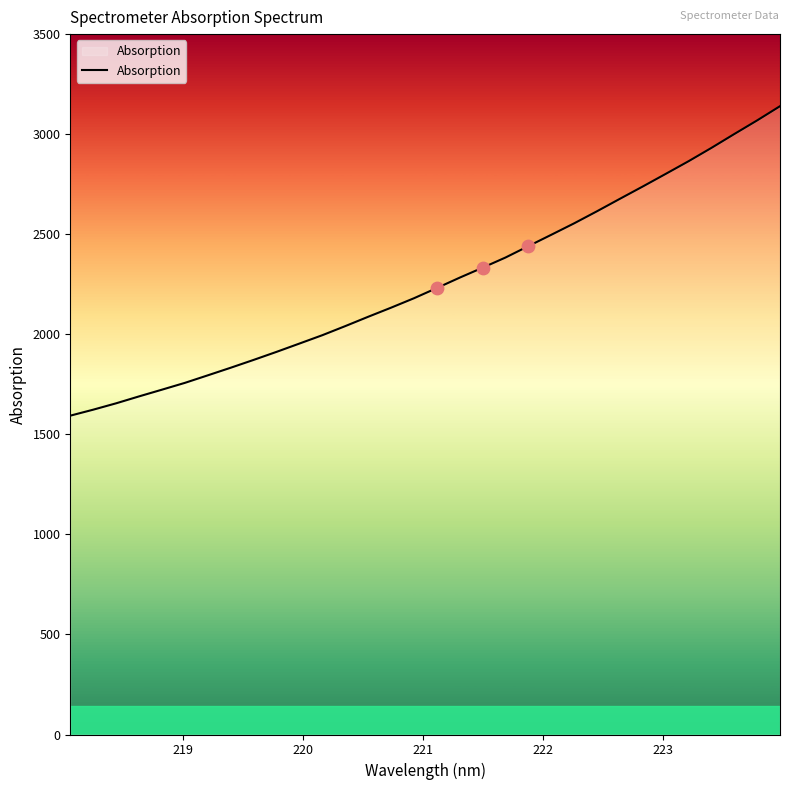

What is the difference between the maximum and minimum values?

1546.5